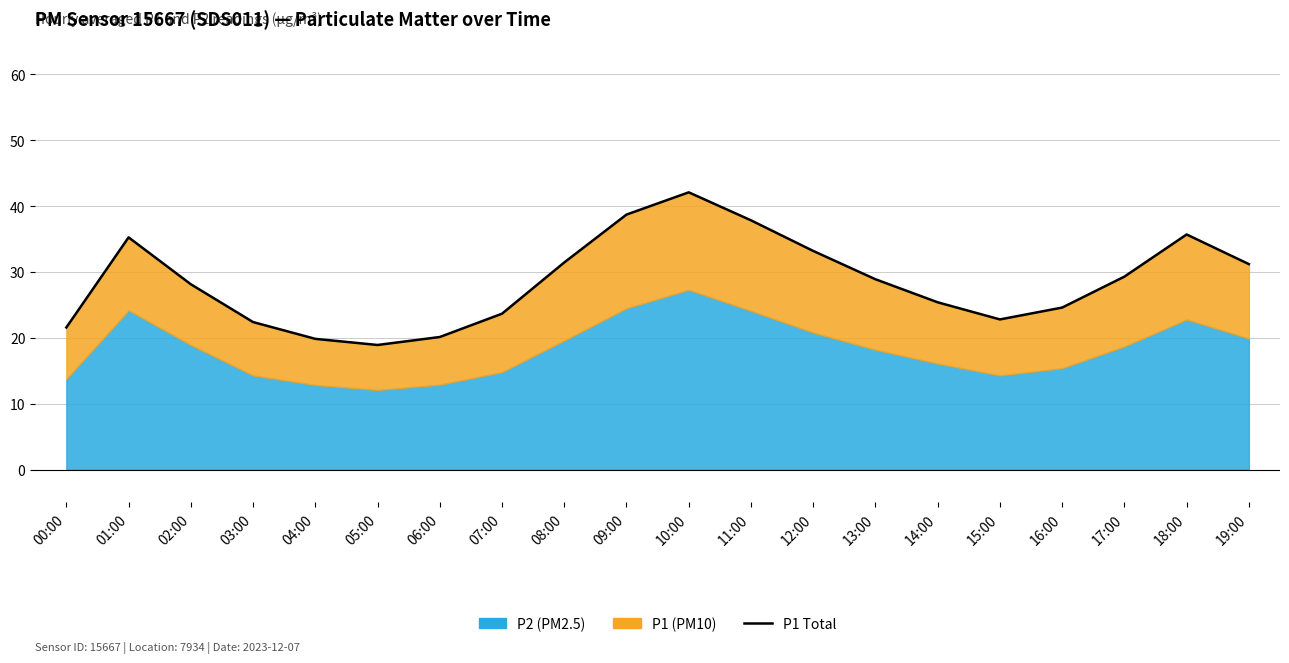

How many values exceed 28?

11